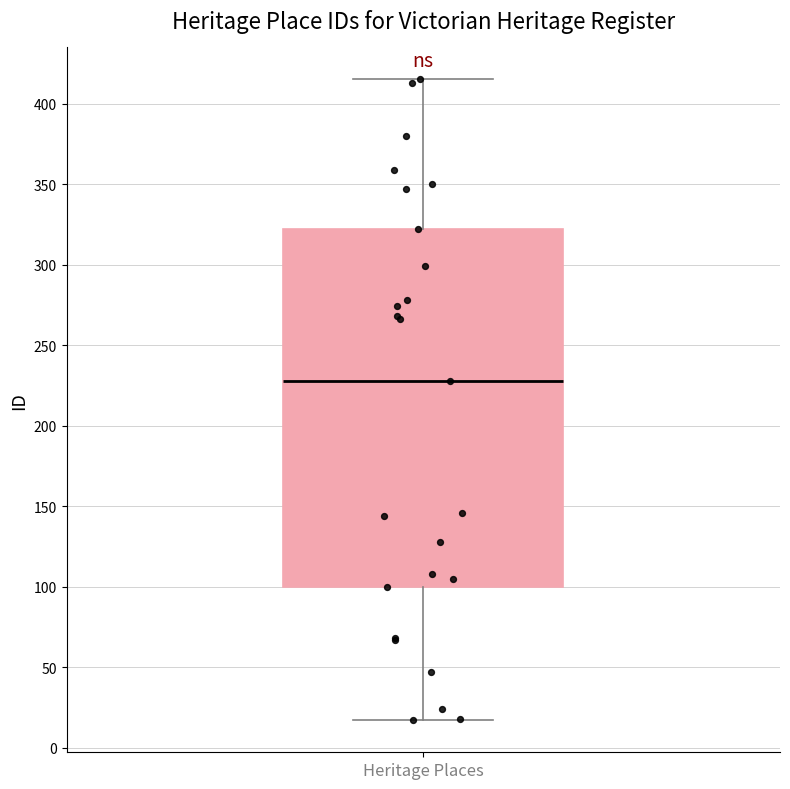

Read this box plot against the y-axis: the position of the median line, the range covered by the box, and the ends of both whiskers. The values are not printed on the chart, so give them approximately, as read against the axis.

median 230, box 100 to 320, whiskers 15 to 415